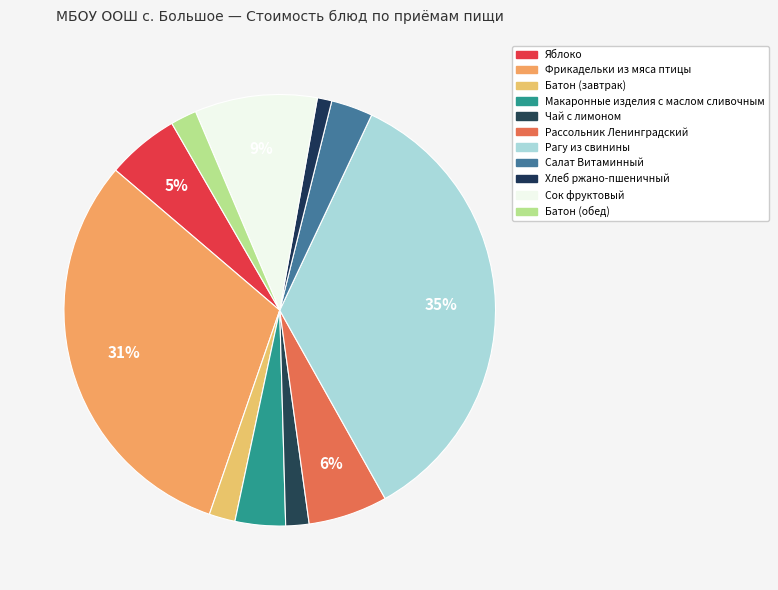

Rank the categories by value from highest to lowest.

Рагу из свинины, Фрикадельки из мяса птицы, Сок фруктовый, Рассольник Ленинградский, Яблоко, Макаронные изделия с маслом сливочным, Салат Витаминный, Батон (завтрак), Батон (обед), Чай с лимоном, Хлеб ржано-пшеничный